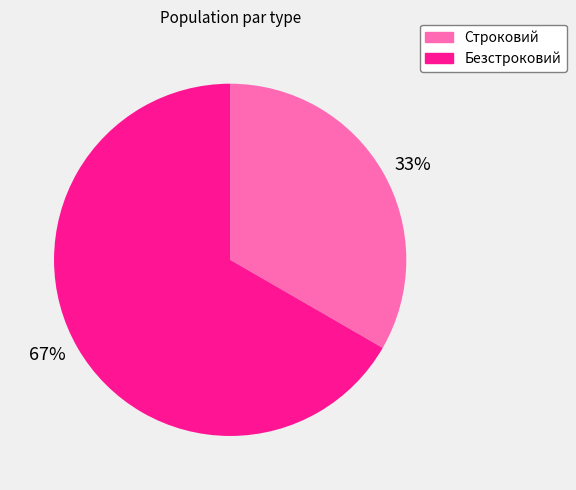

To the nearest percent, what is the combined percentage of 67% and 33%?

100%